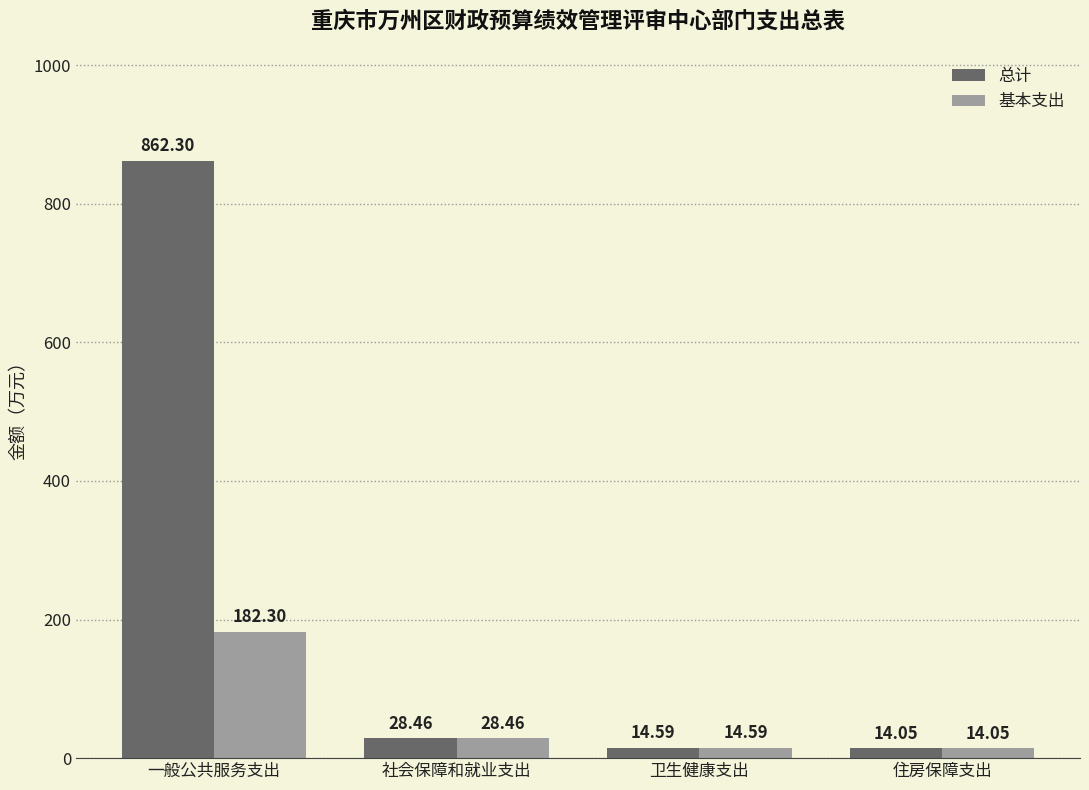

Reading left to right, list all the values displayed in this chart.

总计: 862.3	28.5	14.6	14.1
基本支出: 182.3	28.5	14.6	14.1